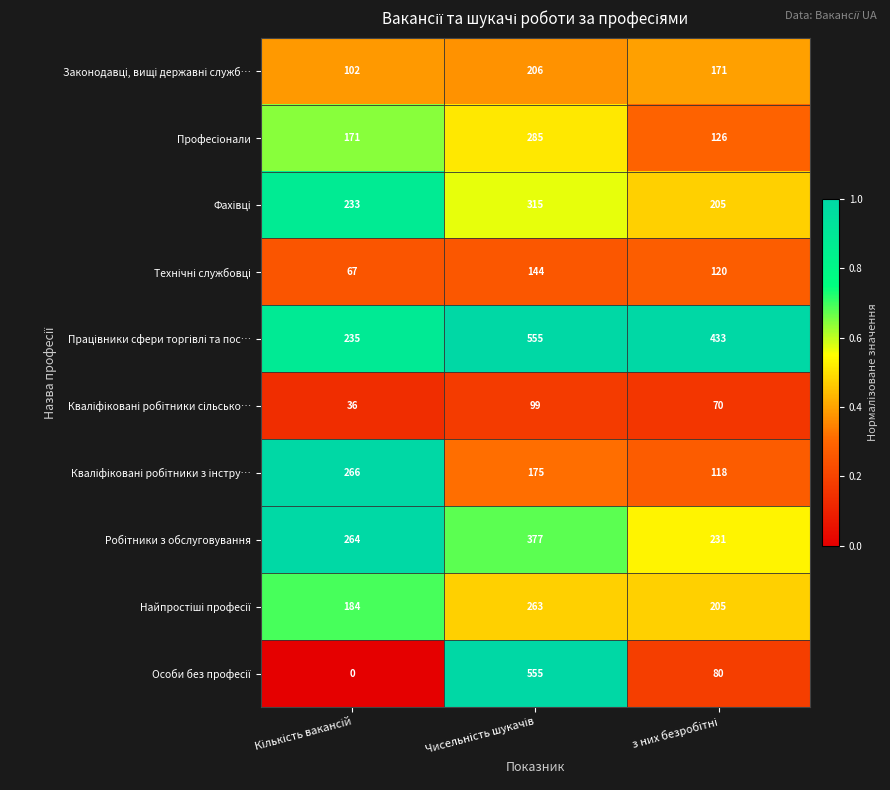

At how many categories does at least one series exceed 143?

3